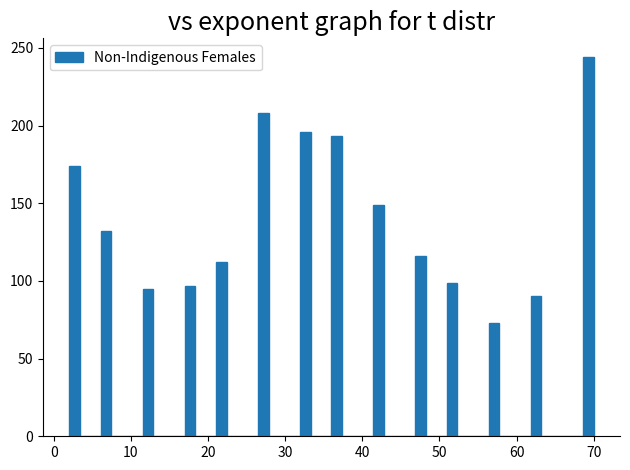

Around what value on the x-axis is the tallest bar? Give the approximate position of its centre, as read against the axis.

69